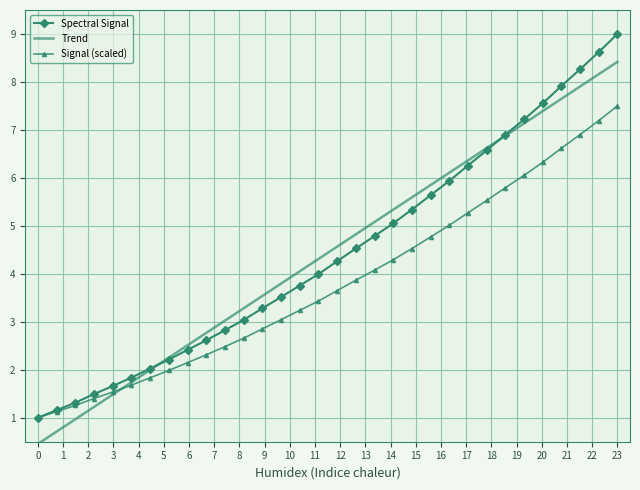

What is the difference between the maximum and minimum values in the Trend series?

8.0